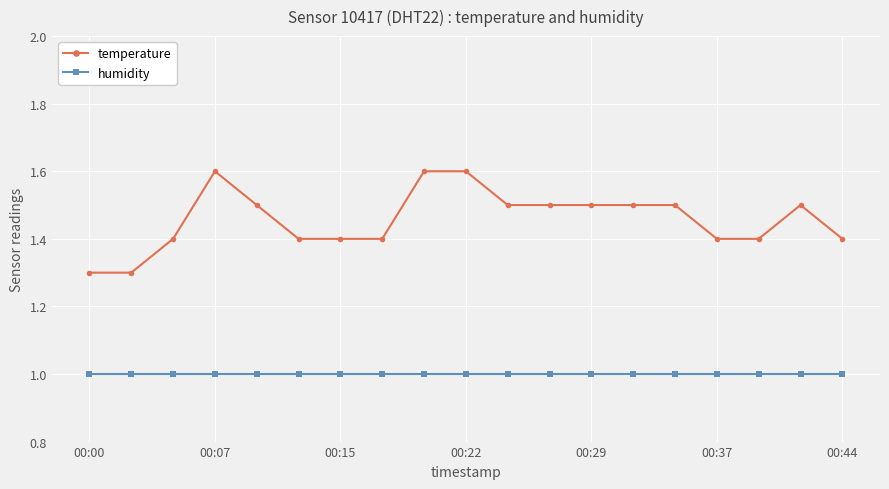

How many lines are shown in the chart?

2